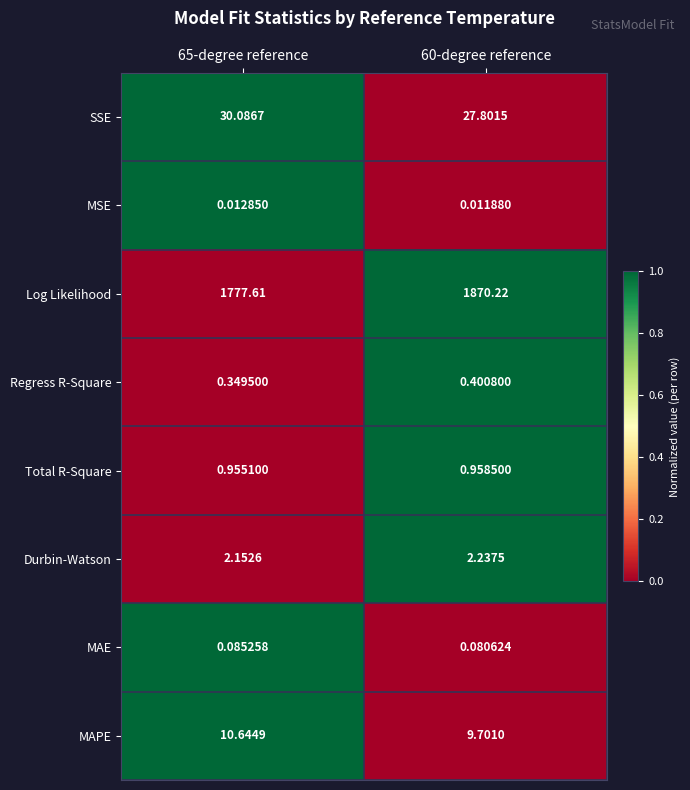

Between 65-degree reference and 60-degree reference, which series saw the biggest shift?

Log Likelihood